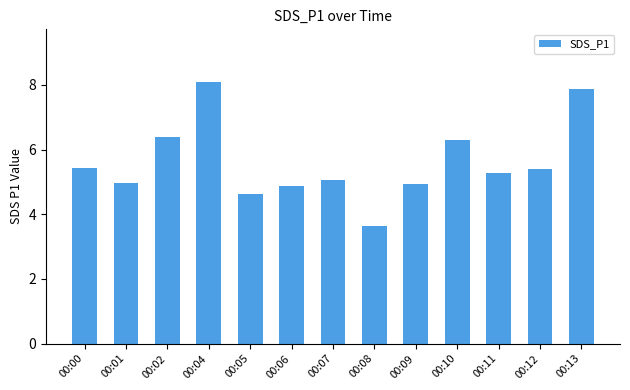

How many distinct data groups are displayed?

1